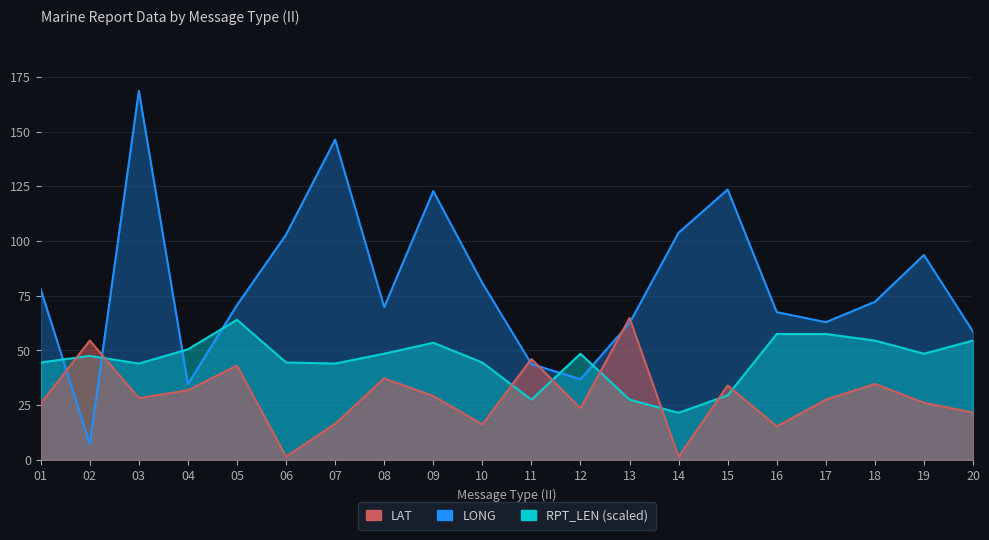

Where is LONG nearest to the value 87?

10